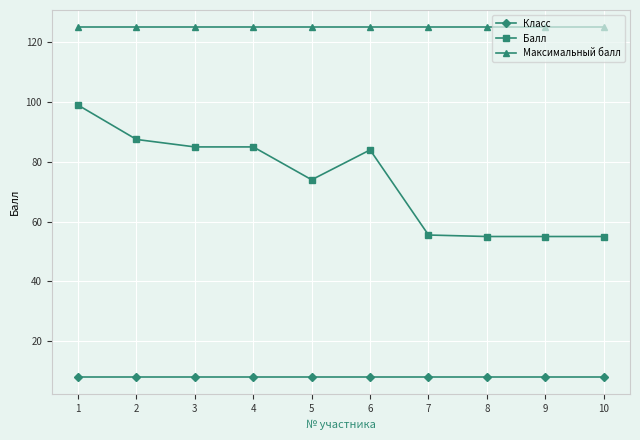

What is the spread (max minus min) of values at 1?

117.0